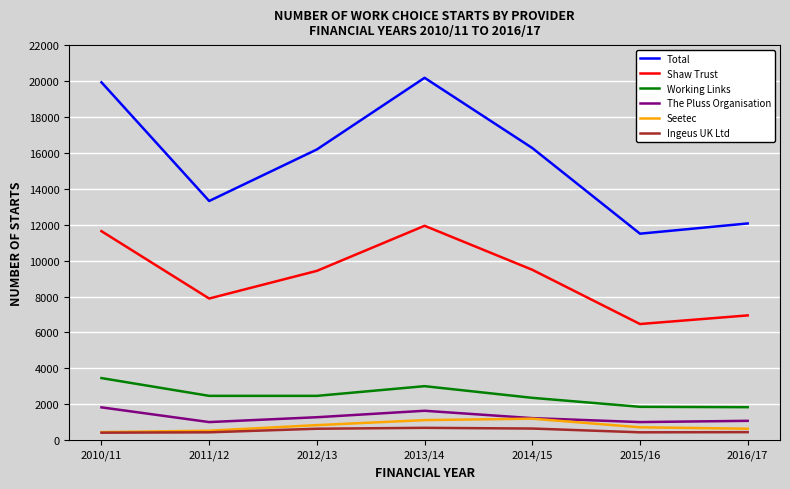

At which label does Shaw Trust reach its minimum?

2015/16